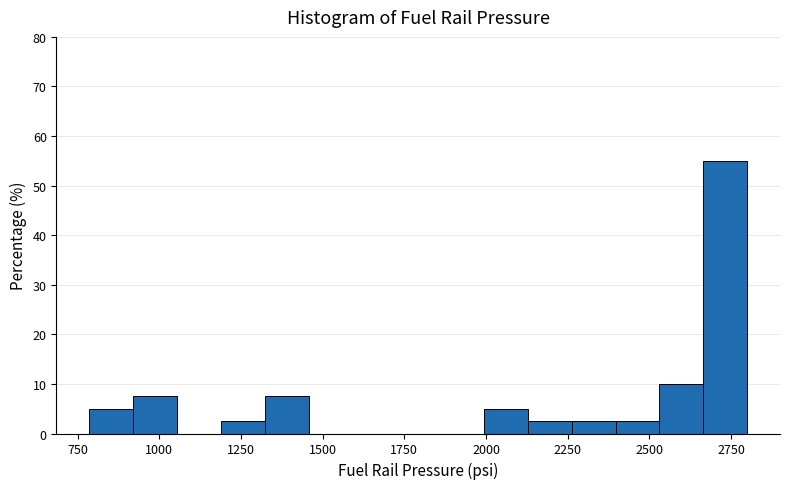

Around what value on the x-axis is the tallest bar? Give the approximate position of its centre, as read against the axis.

2750